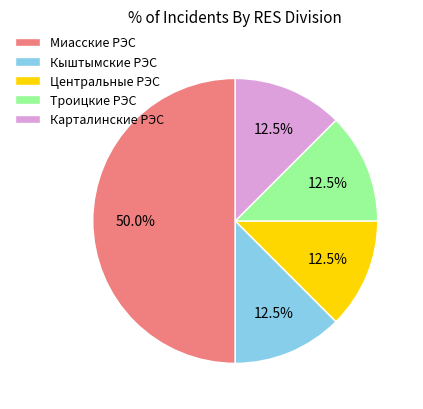

Which slice is the largest?

Миасские РЭС